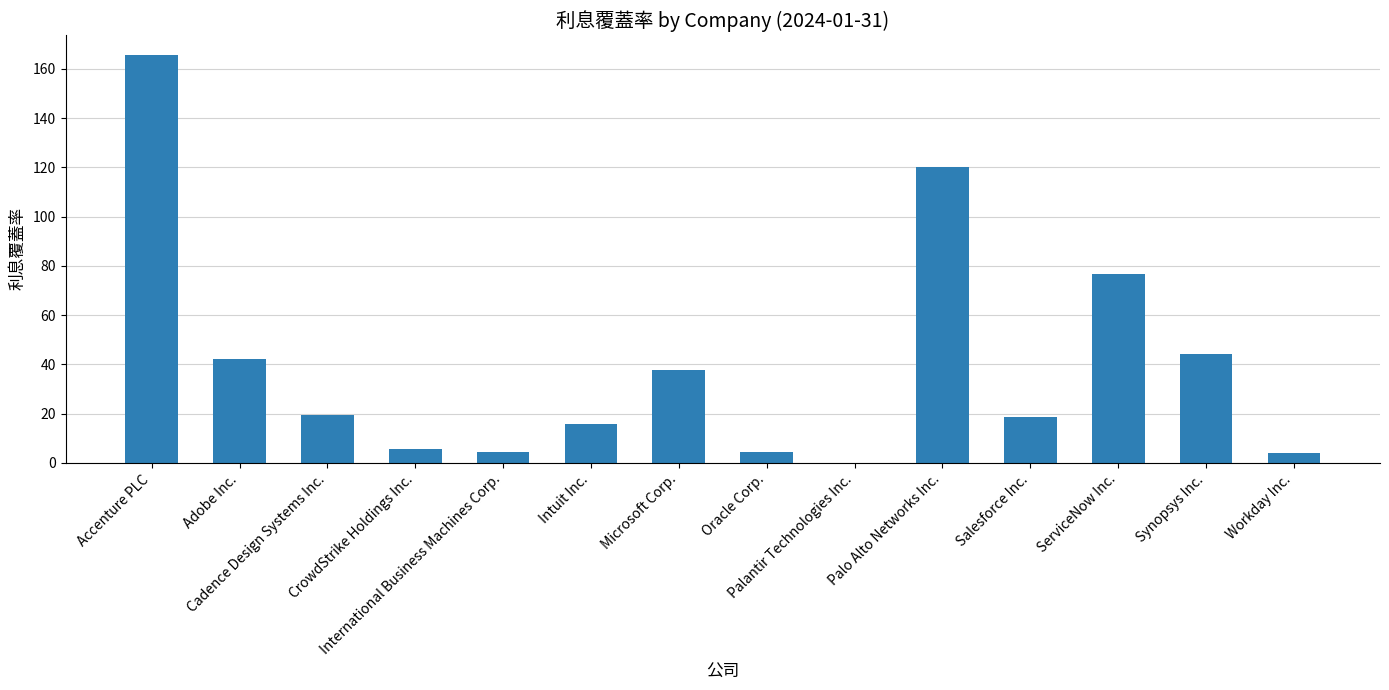

What is the sum of all values?

558.1